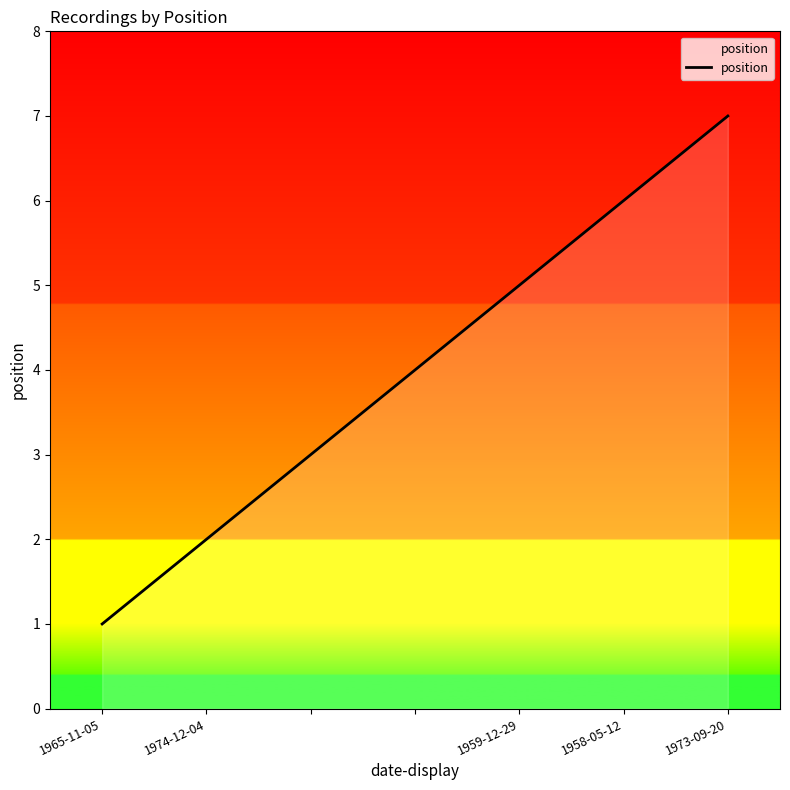

True or false: the data has more than 1 interior local peaks.

False